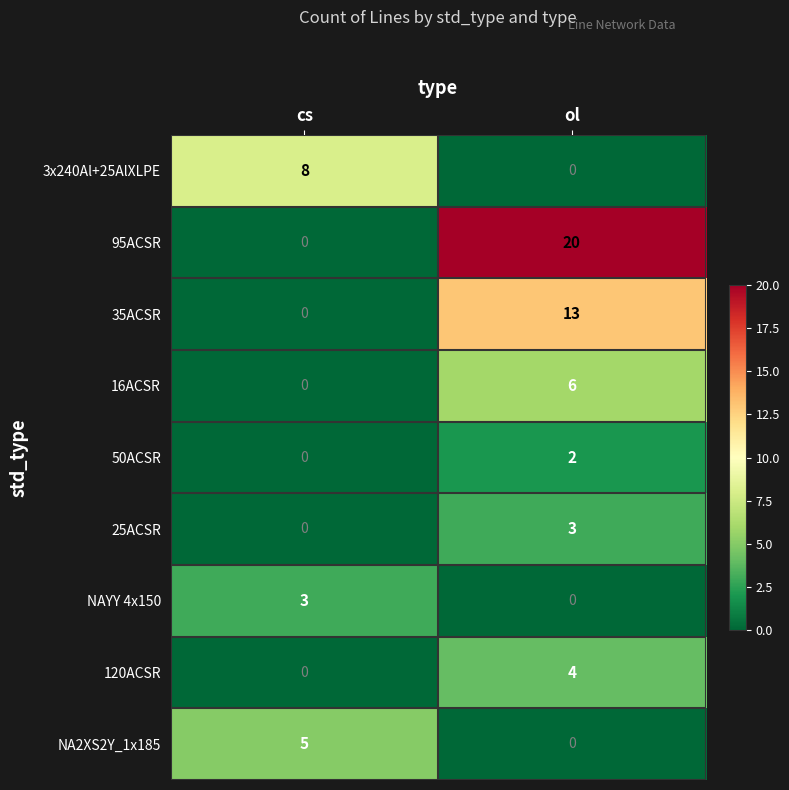

What is the sum of all 35ACSR values?

13